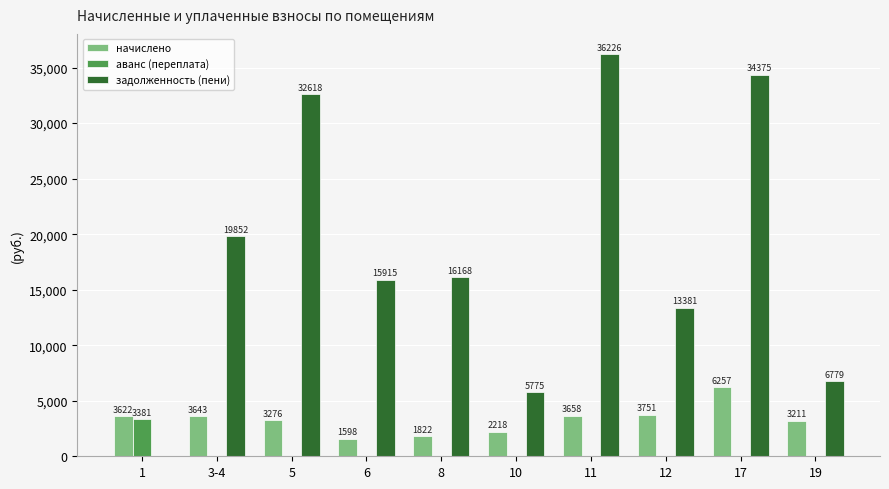

What is the highest value of the начислено series?

6256.8